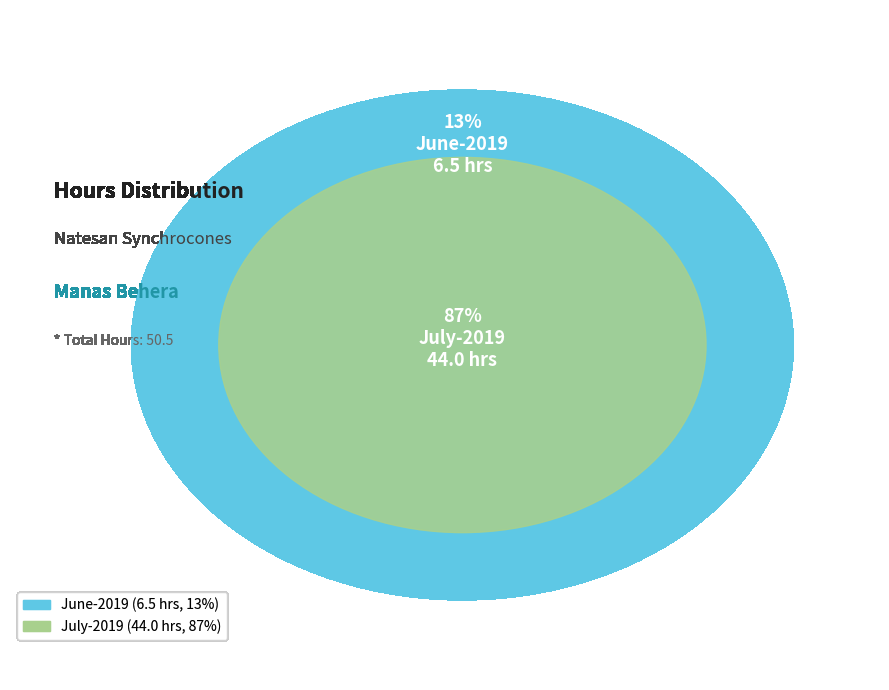

Does July-2019 account for over 50% of the chart?

Yes